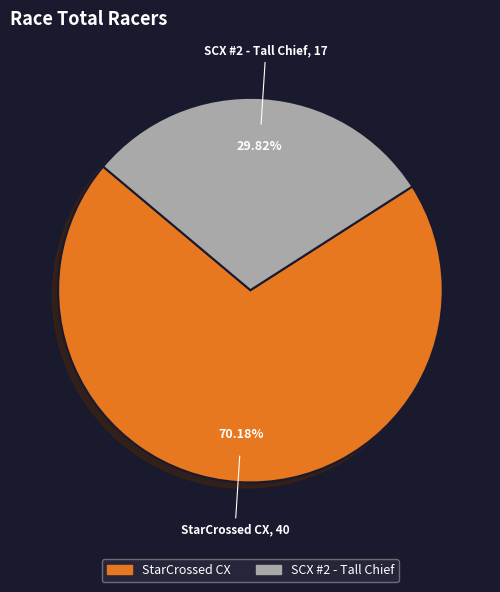

Is there any slice that represents more than half of the pie?

Yes